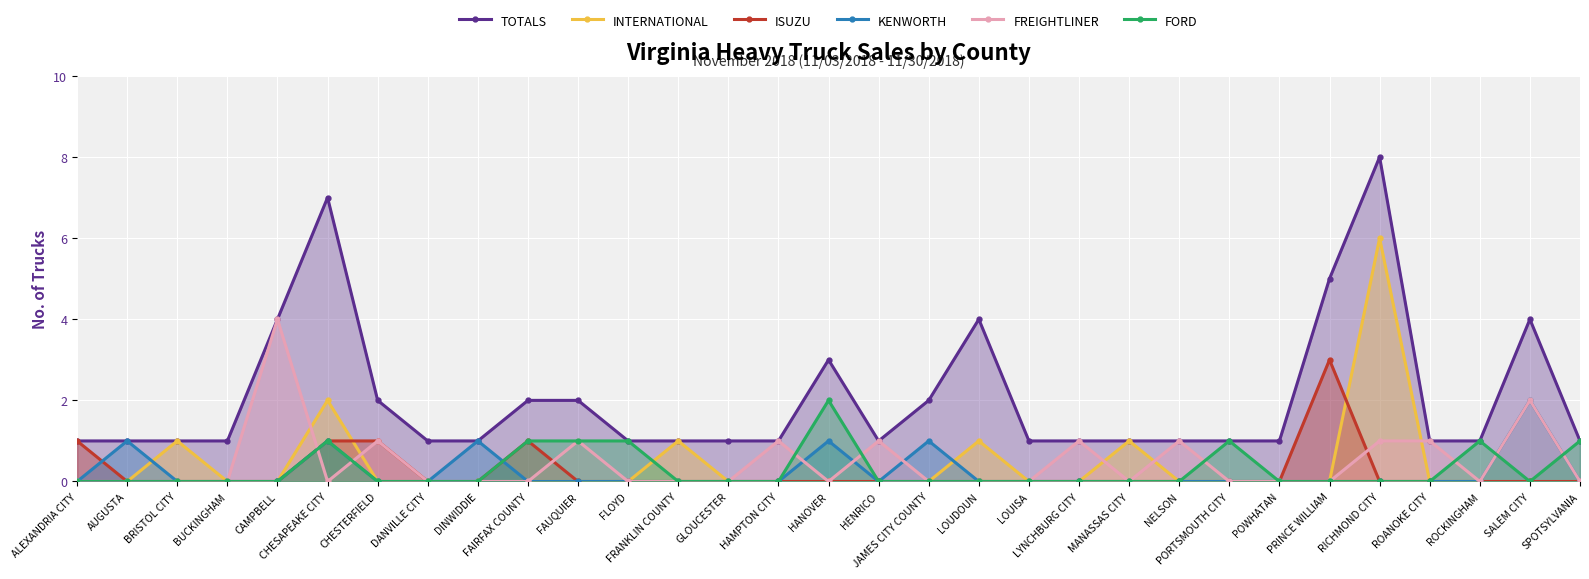

What is the label of the 17th point from the left?

HENRICO